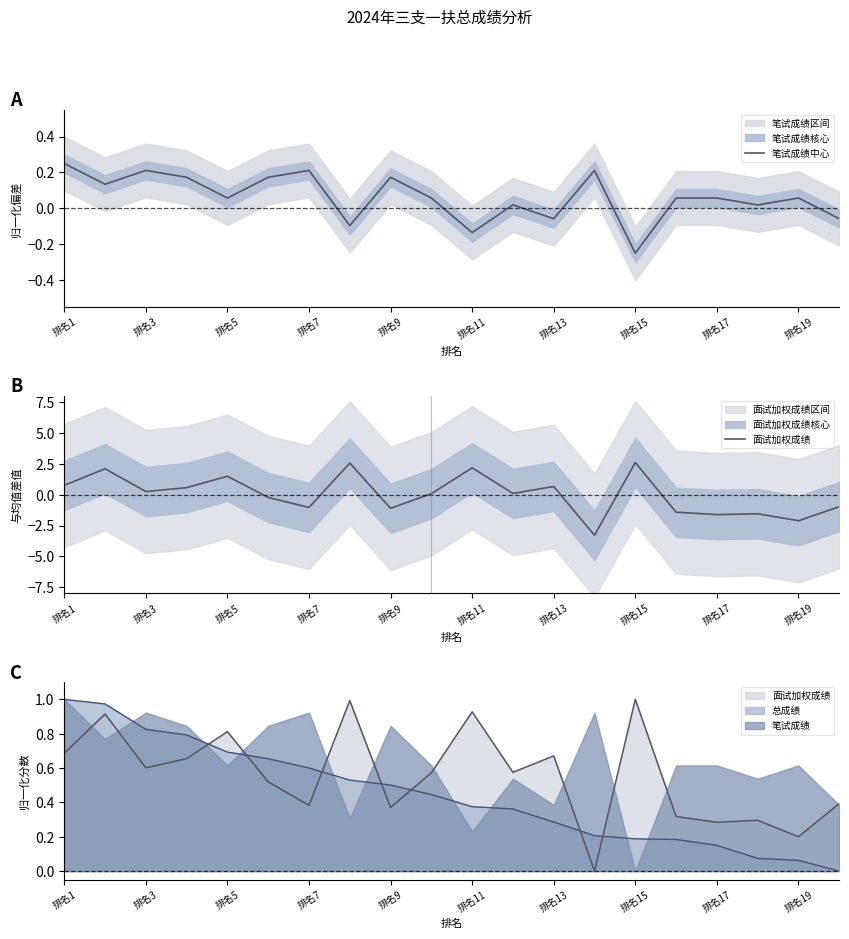

What is the total value across all series at 排名9?

-0.9